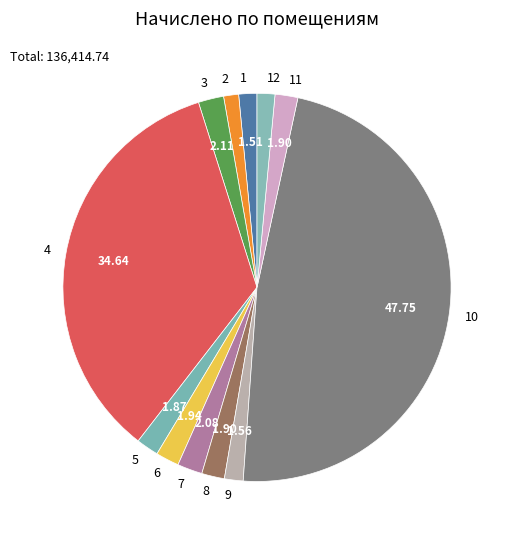

Does 11 account for over 50% of the chart?

No